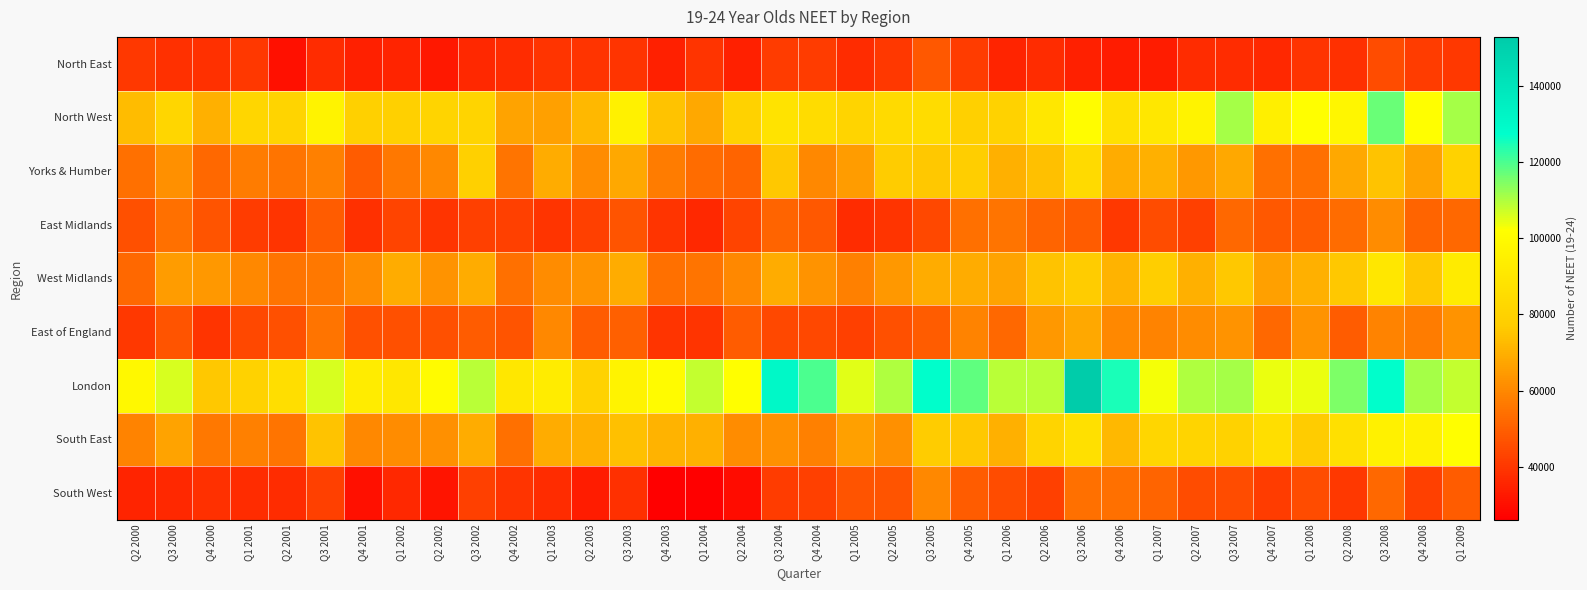

Which category has the lowest value across all series?

Q4 2003